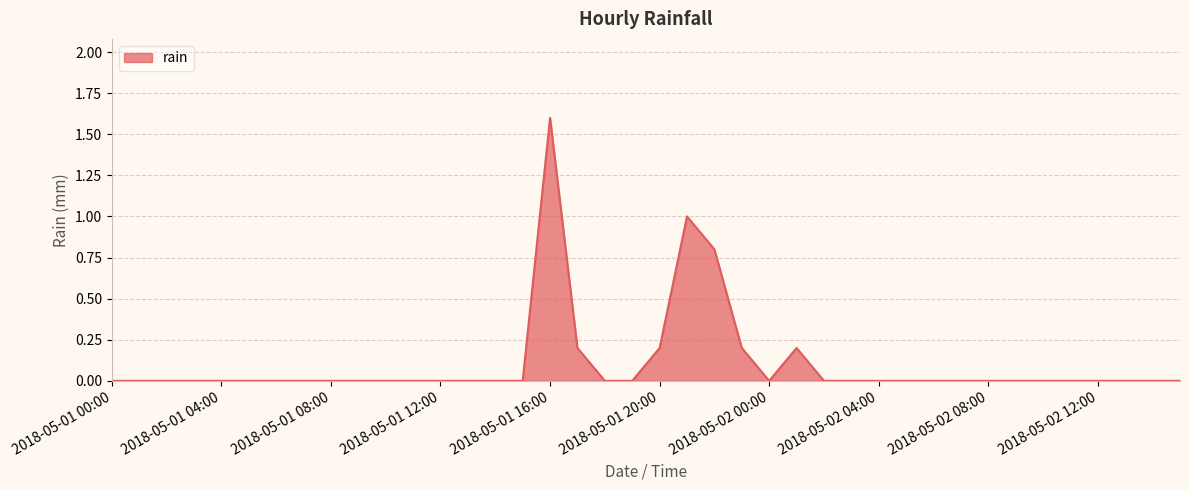

Reading left to right, list all the values displayed in this chart.

0.0	0.0	0.0	0.0	0.0	0.0	0.0	0.0	0.0	0.0	0.0	0.0	0.0	0.0	0.0	0.0	1.6	0.2	0.0	0.0	0.2	1.0	0.8	0.2	0.0	0.2	0.0	0.0	0.0	0.0	0.0	0.0	0.0	0.0	0.0	0.0	0.0	0.0	0.0	0.0